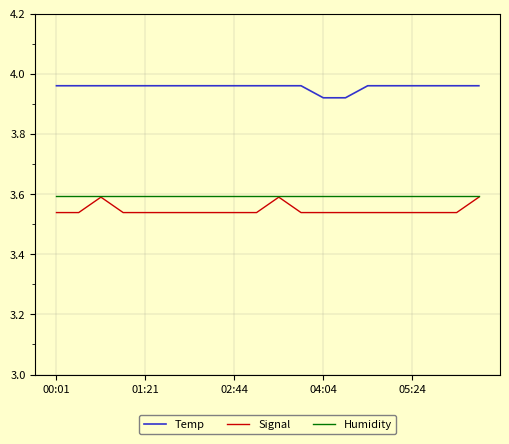

What is the lowest value of the Humidity series?

3.6